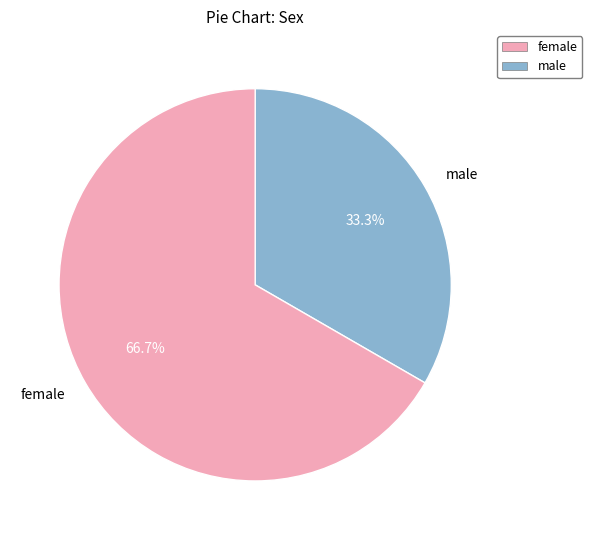

Approximately how many times larger is the value at female compared to male?

2.0